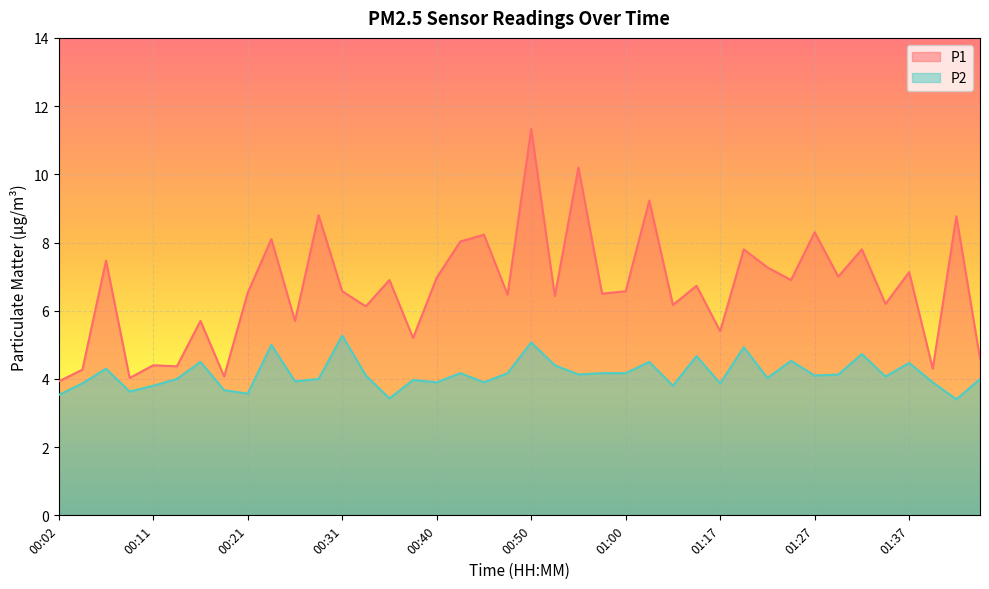

True or false: P1 has a value of 6.6 at 01:00.

True